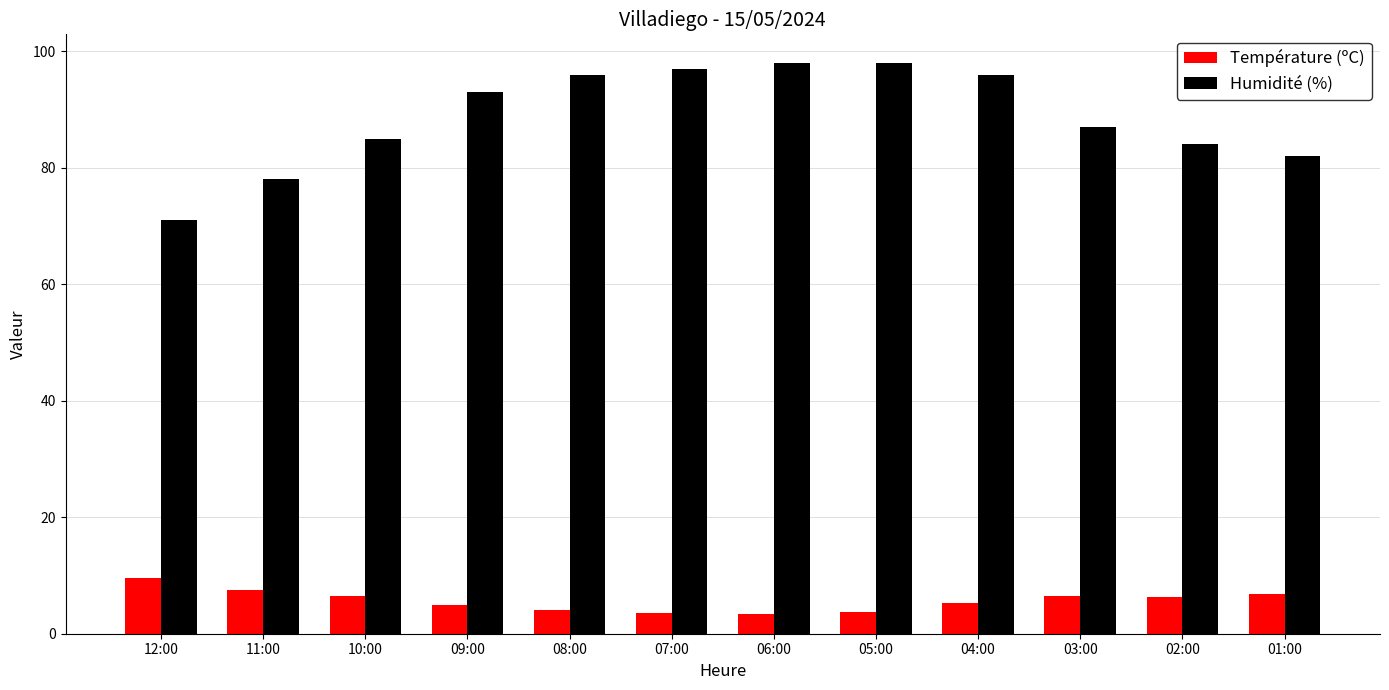

What are all the series names shown in the legend?

Température (ºC), Humidité (%)